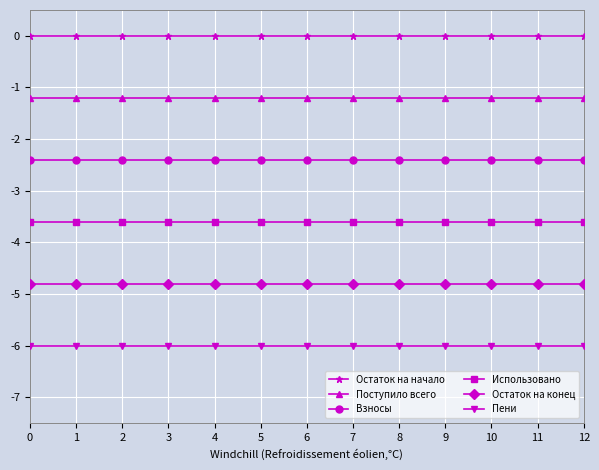

Rank the series by their maximum value, from lowest to highest.

Пени, Остаток на конец, Использовано, Взносы, Поступило всего, Остаток на начало